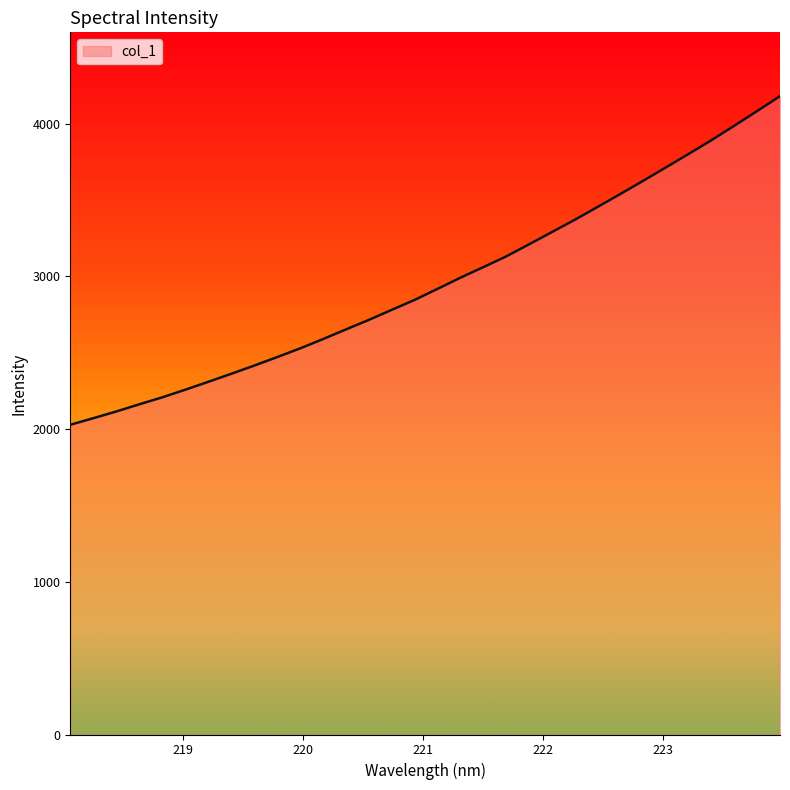

What is the difference between the second highest and minimum values?

2054.2